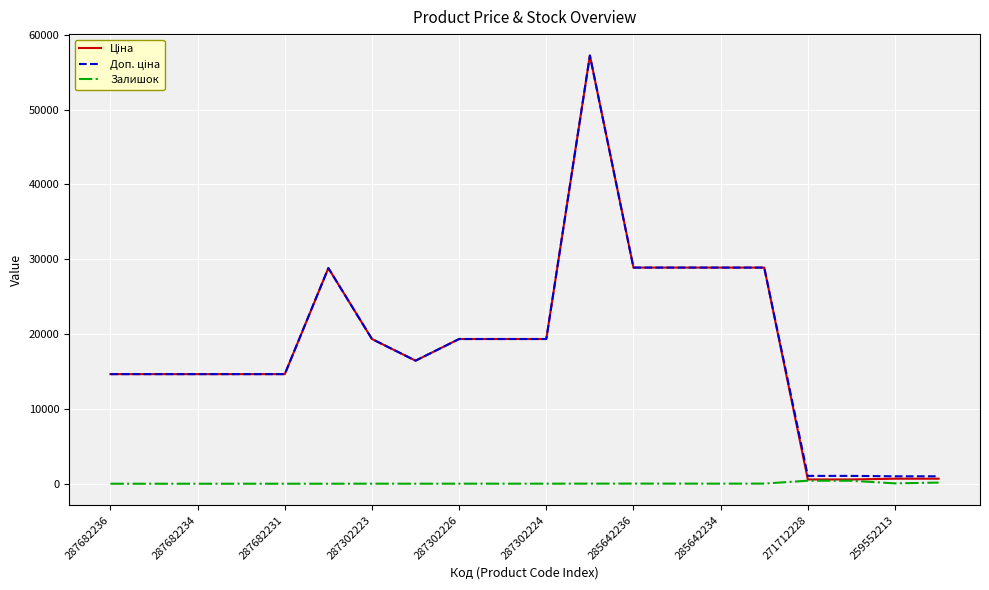

What is the maximum value shown in the chart?

57235.5